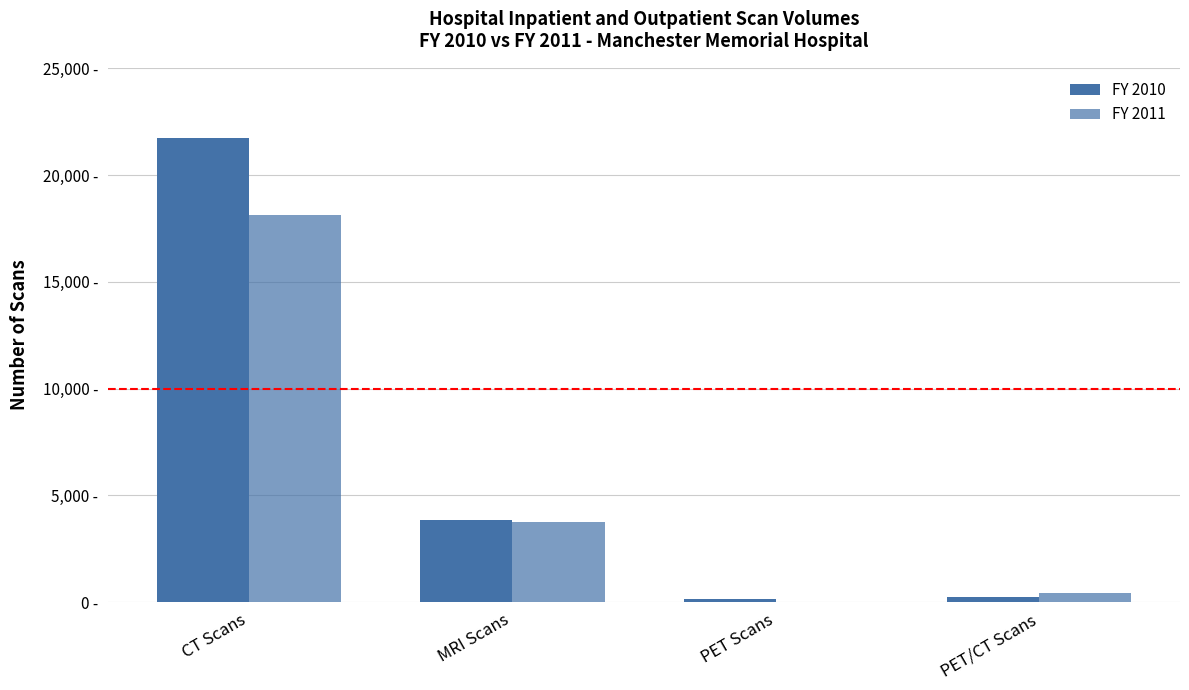

Which series has the largest total across all categories?

FY 2010